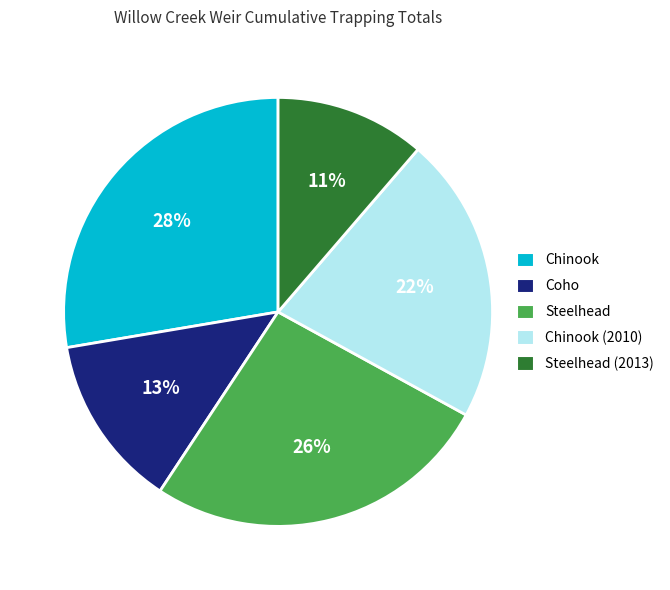

Is there a majority slice in this chart?

No